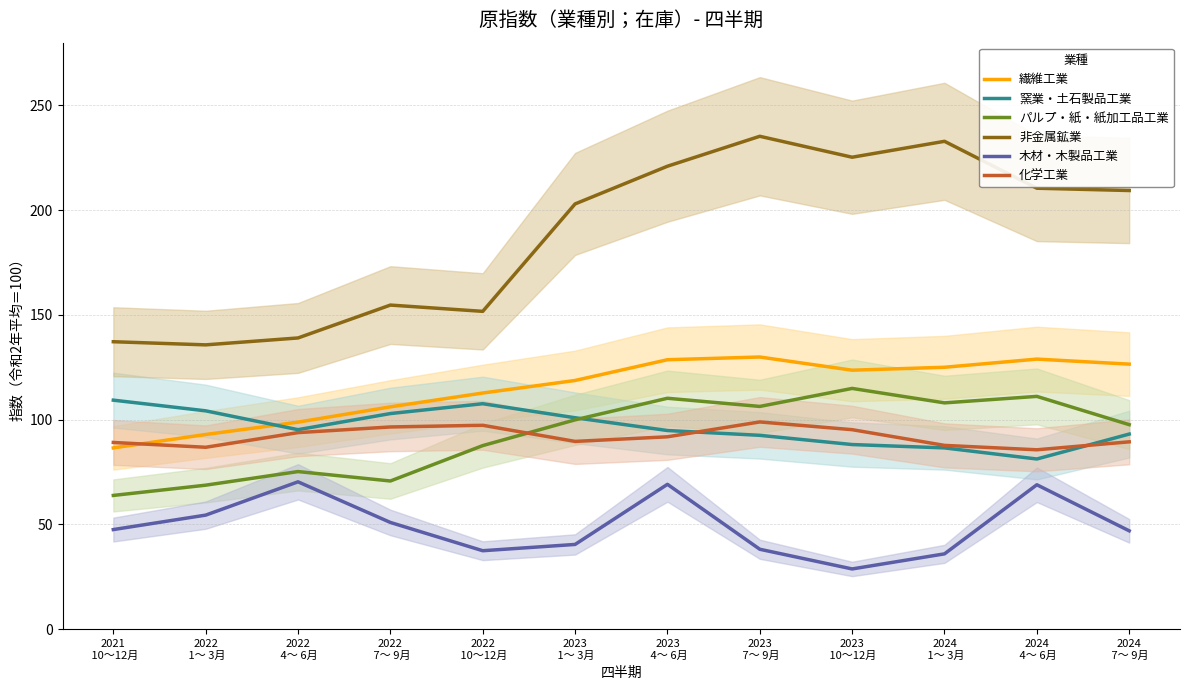

The 繊維工業 series shows 92.9 at 2022
 1～ 3月. True or false?

True